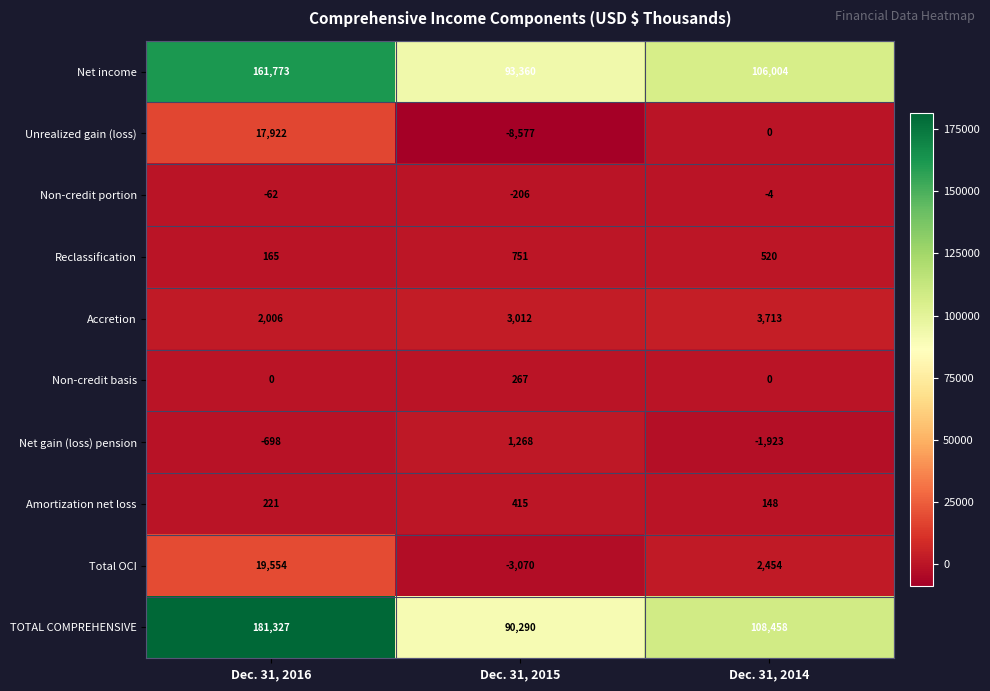

Where is Unrealized gain (loss) nearest to the value 4672?

Dec. 31, 2014